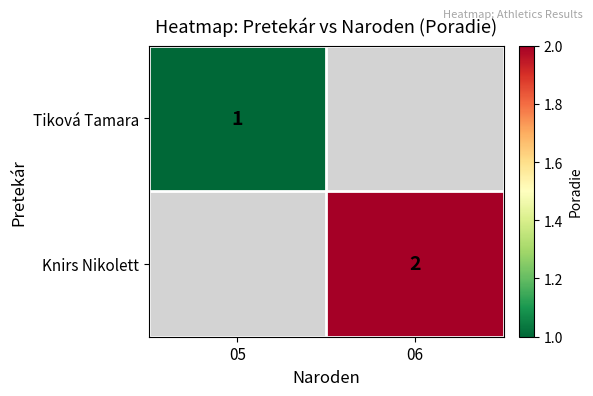

Is it true that Knirs Nikolett equals 1 at 06?

False